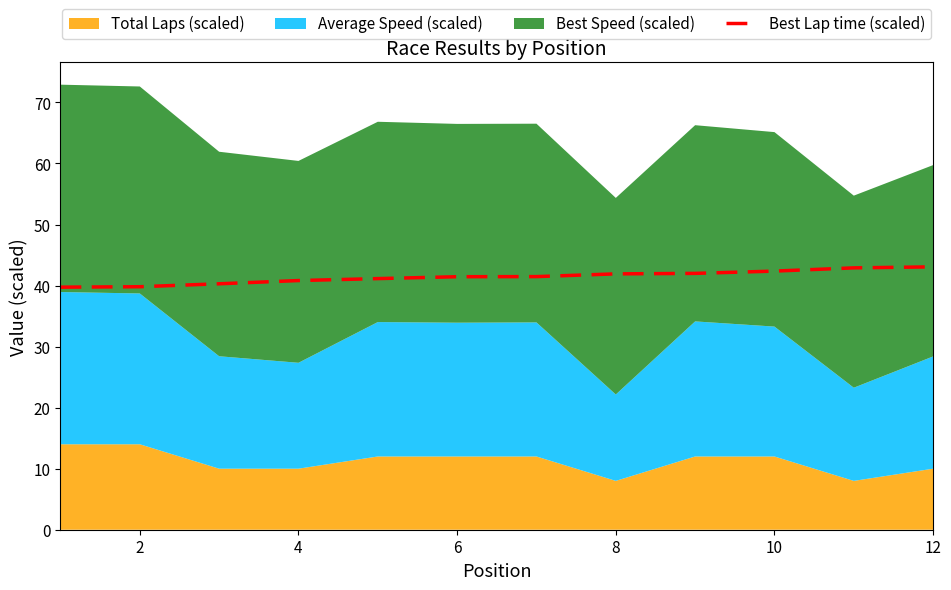

What is the average value?

41.4